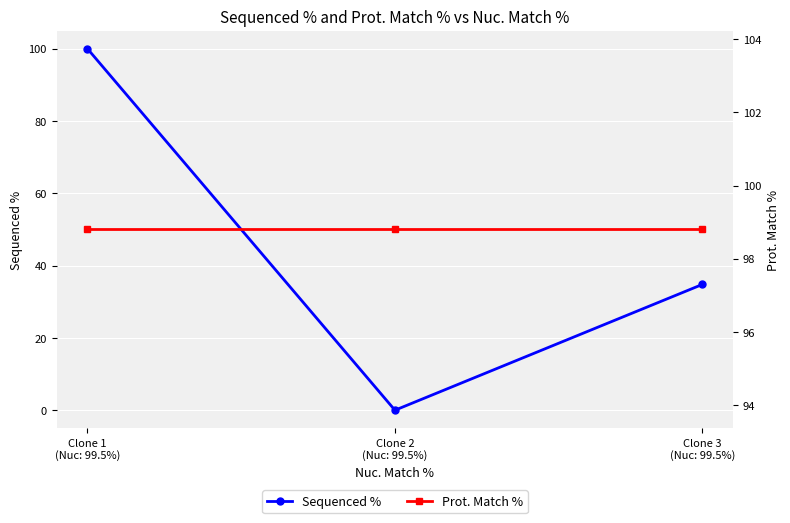

Reading right to left, transcribe all the data shown in this chart.

Sequenced %: Clone 3
(Nuc: 99.5%)=34.8	Clone 2
(Nuc: 99.5%)=0.0	Clone 1
(Nuc: 99.5%)=100.0
Prot. Match %: Clone 3
(Nuc: 99.5%)=98.8	Clone 2
(Nuc: 99.5%)=98.8	Clone 1
(Nuc: 99.5%)=98.8